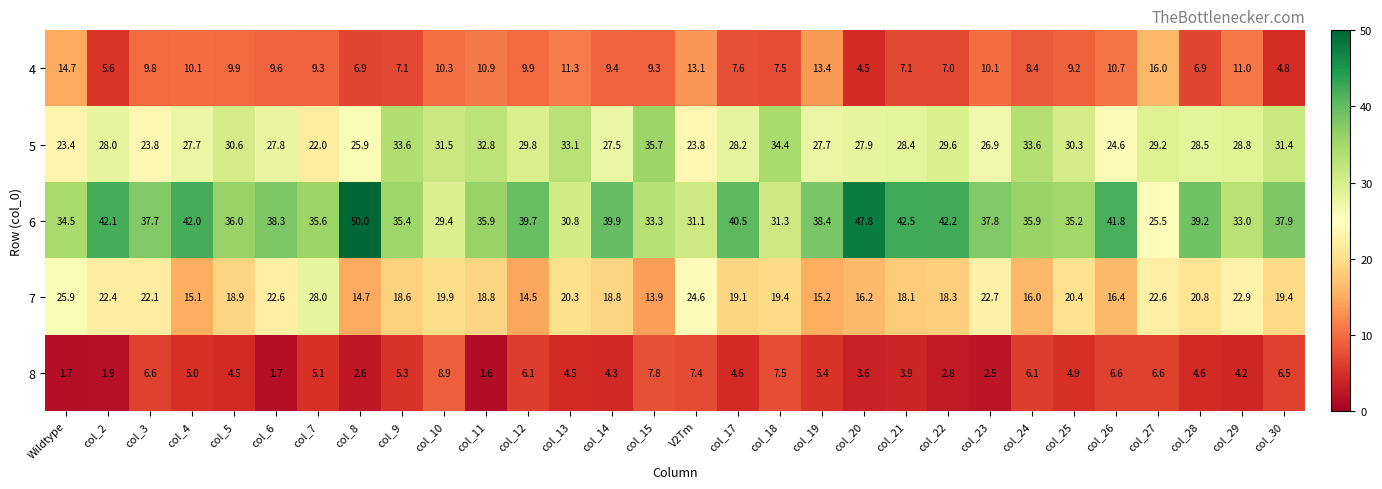

What is the spread (max minus min) of values at V2Tm?

23.7